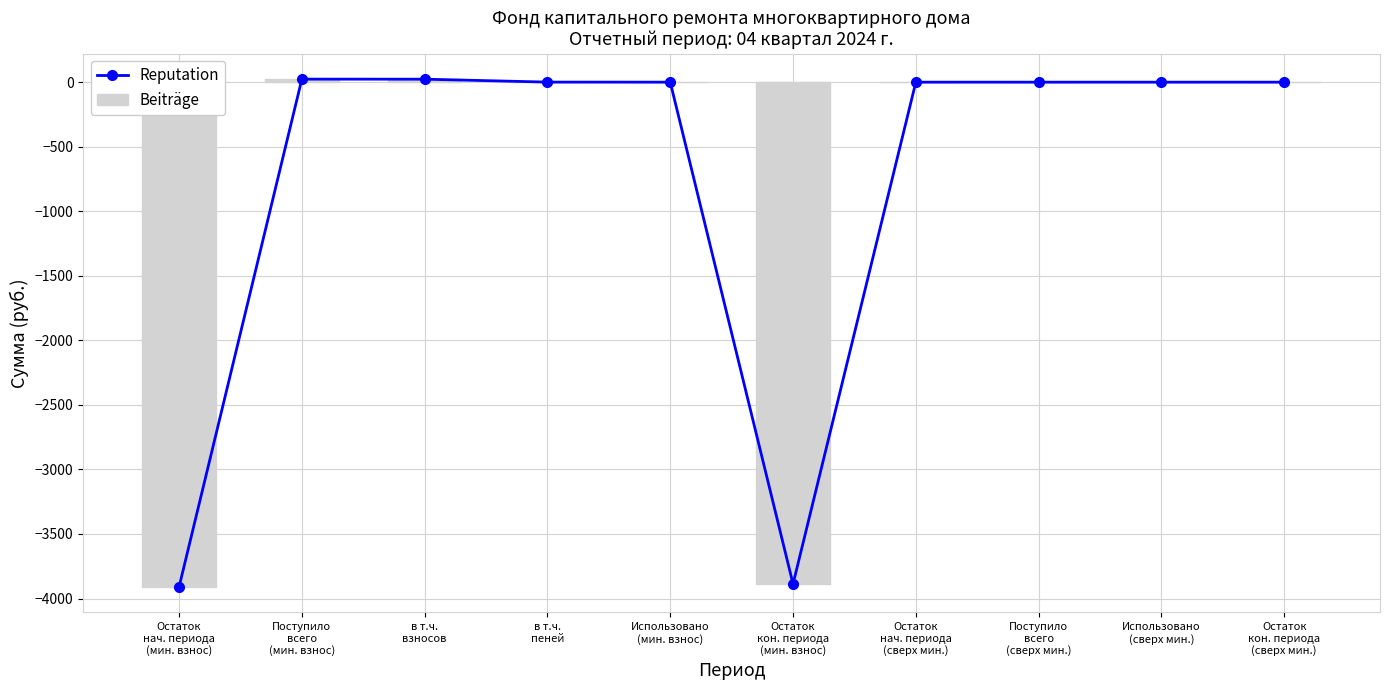

List the series in order of their peak value, lowest first.

Reputation, Beiträge